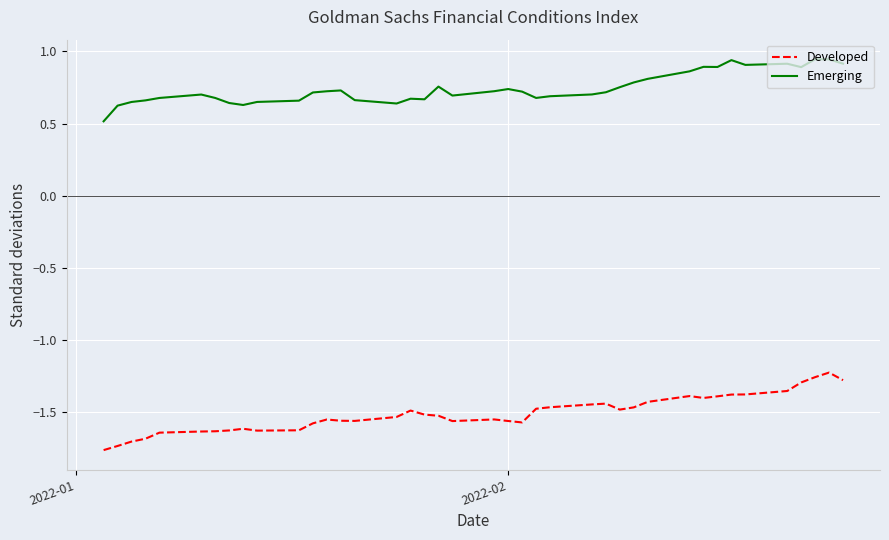

What is the highest value of the Developed series?

-1.2